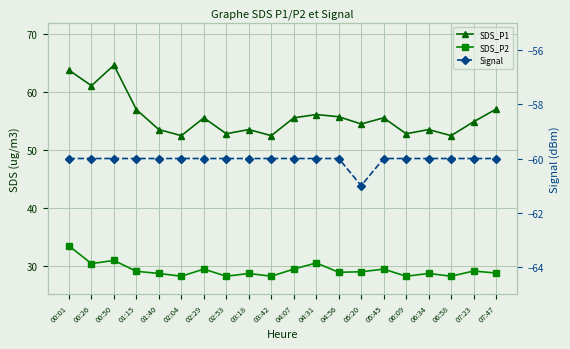

What is the difference between the maximum and minimum values in the Signal series?

1.0